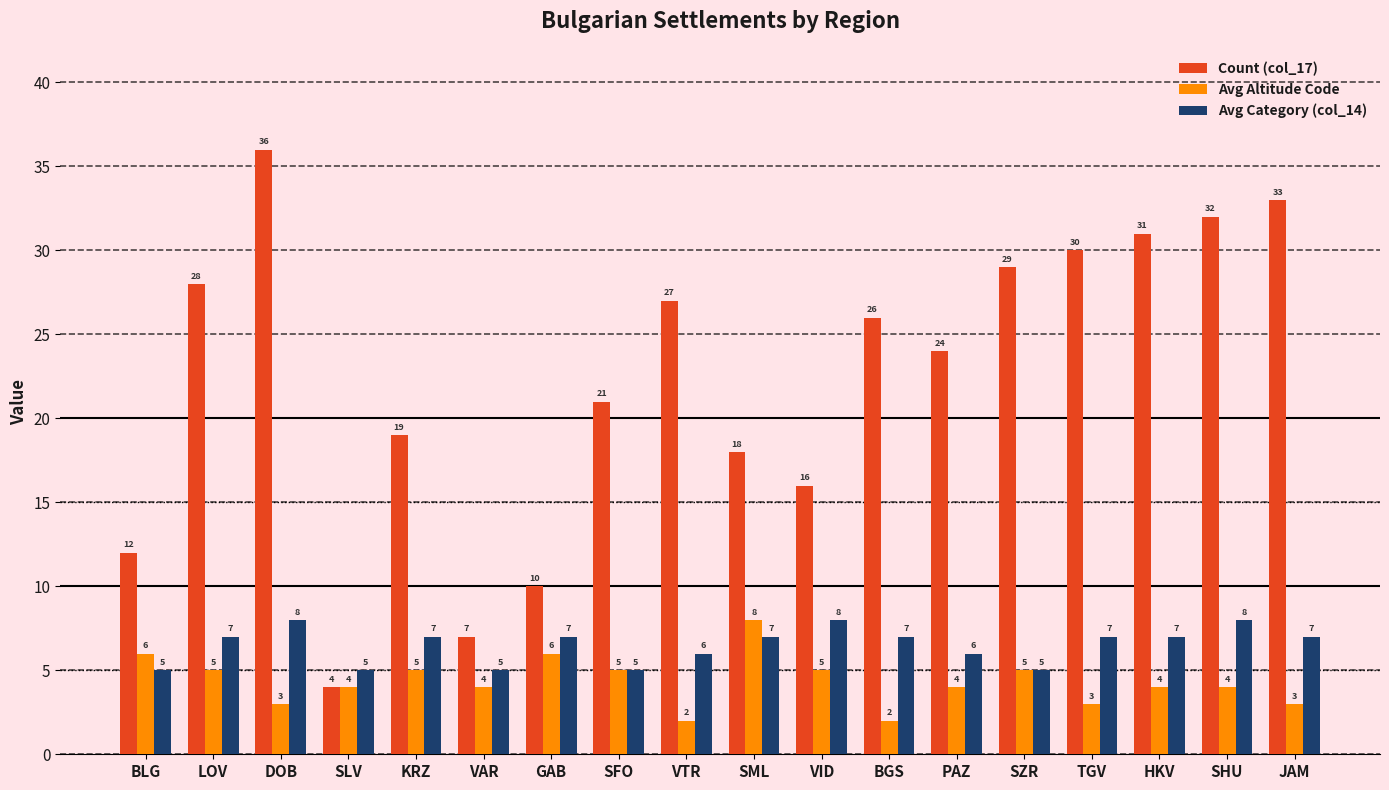

Which series has the largest range (max minus min)?

Count (col_17)